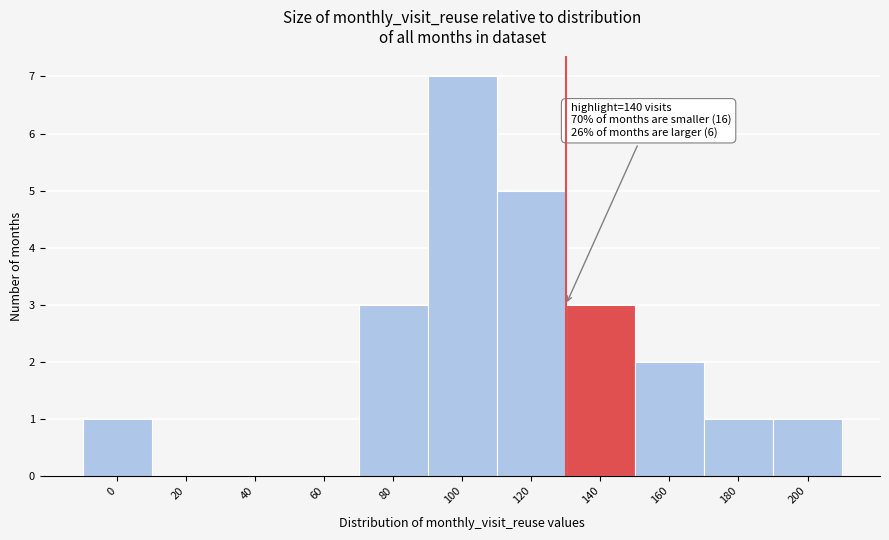

Reading left to right, extract all data points from this chart.

0=1	20=0	40=0	60=0	80=3	100=7	120=5	140=3	160=2	180=1	200=1